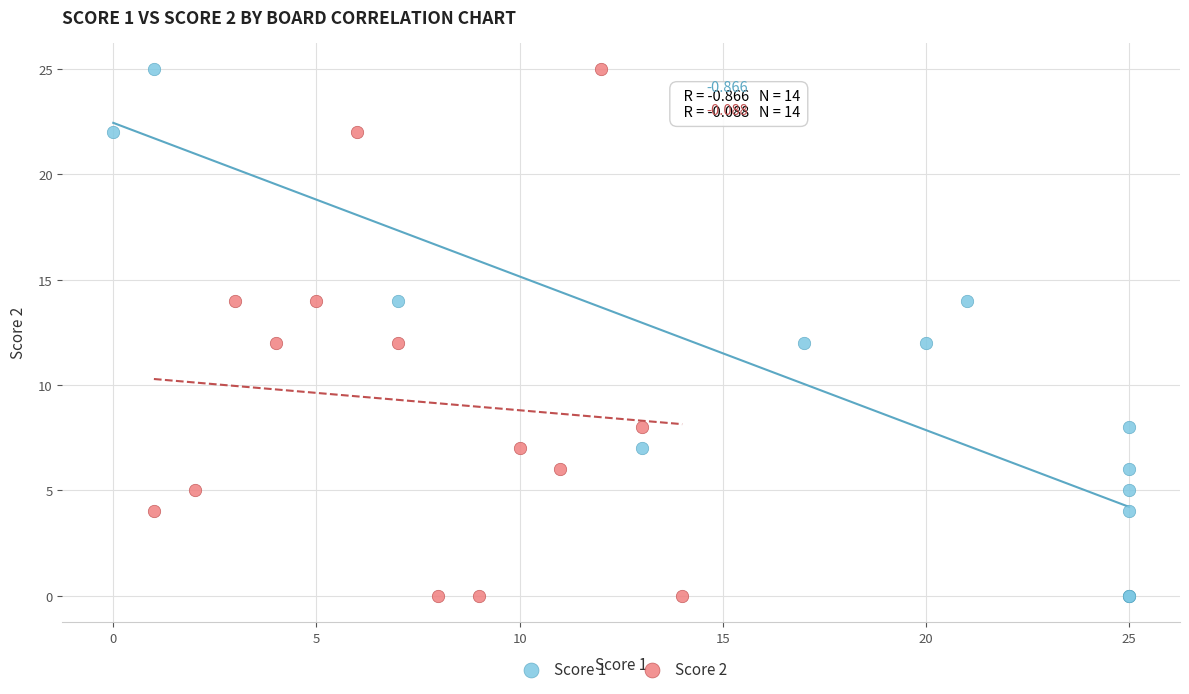

What are all the series names shown in the legend?

Score 1, Score 2